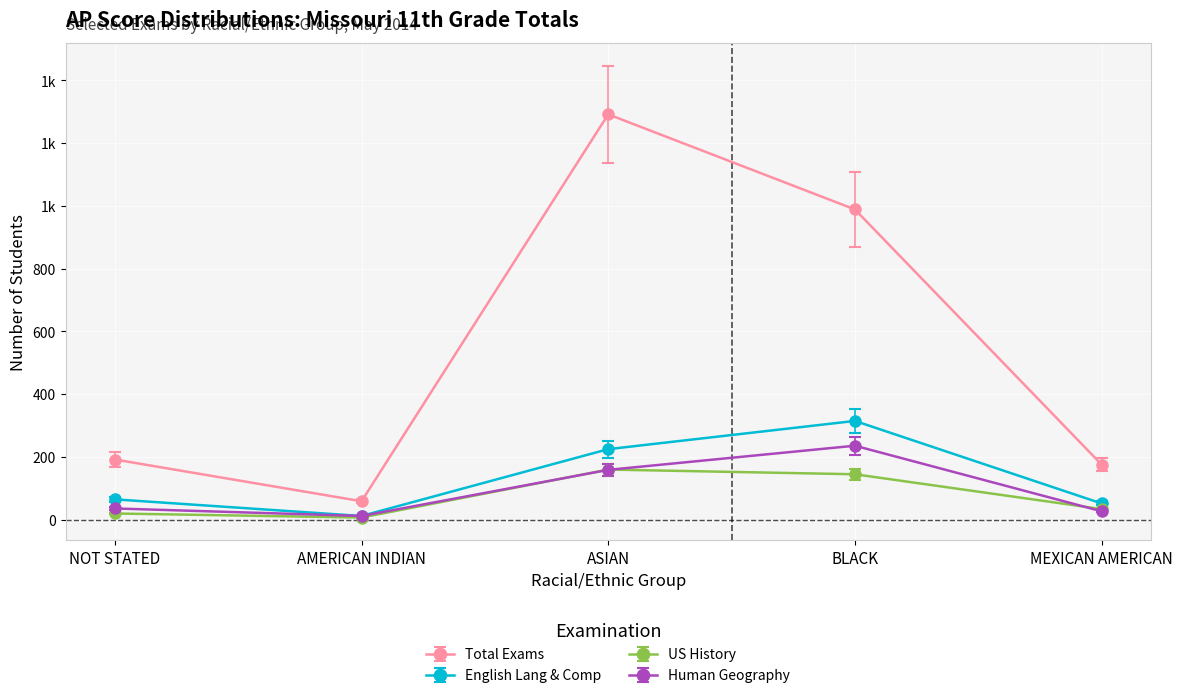

At which label does Human Geography first exceed 36?

ASIAN